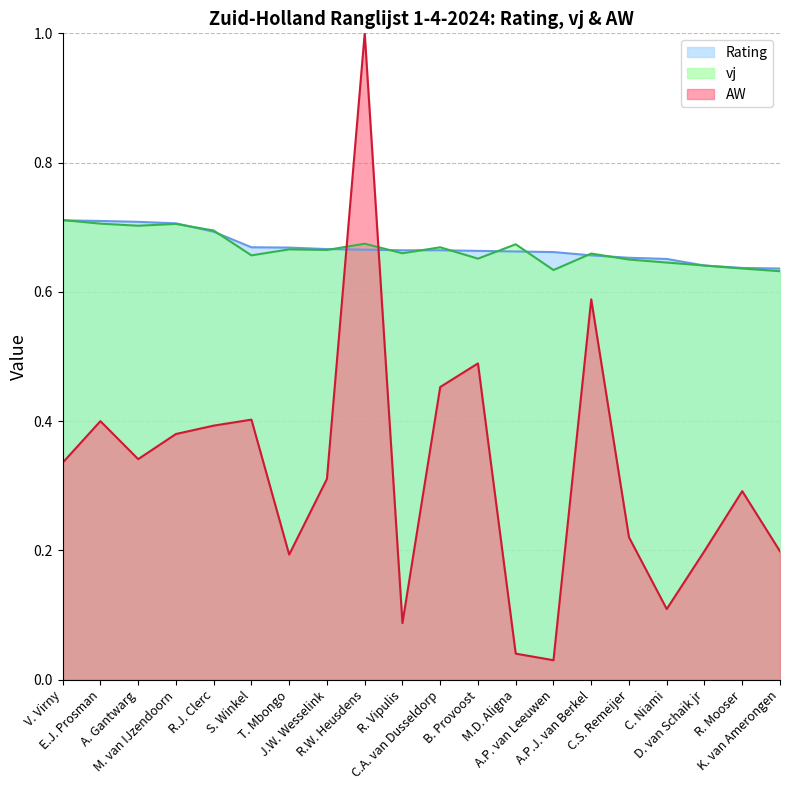

Read the Rating value at A.P.J. van Berkel.

0.7